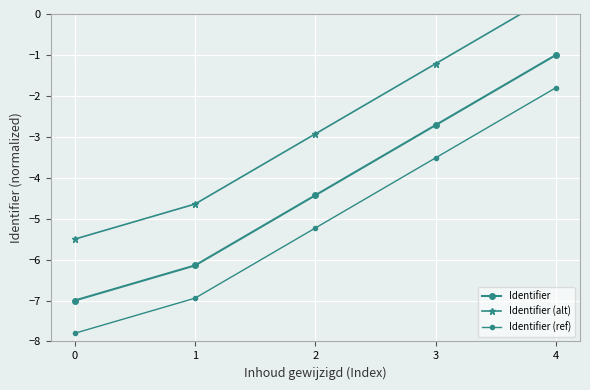

What is the difference between the maximum and minimum values in the Identifier (alt) series?

6.0